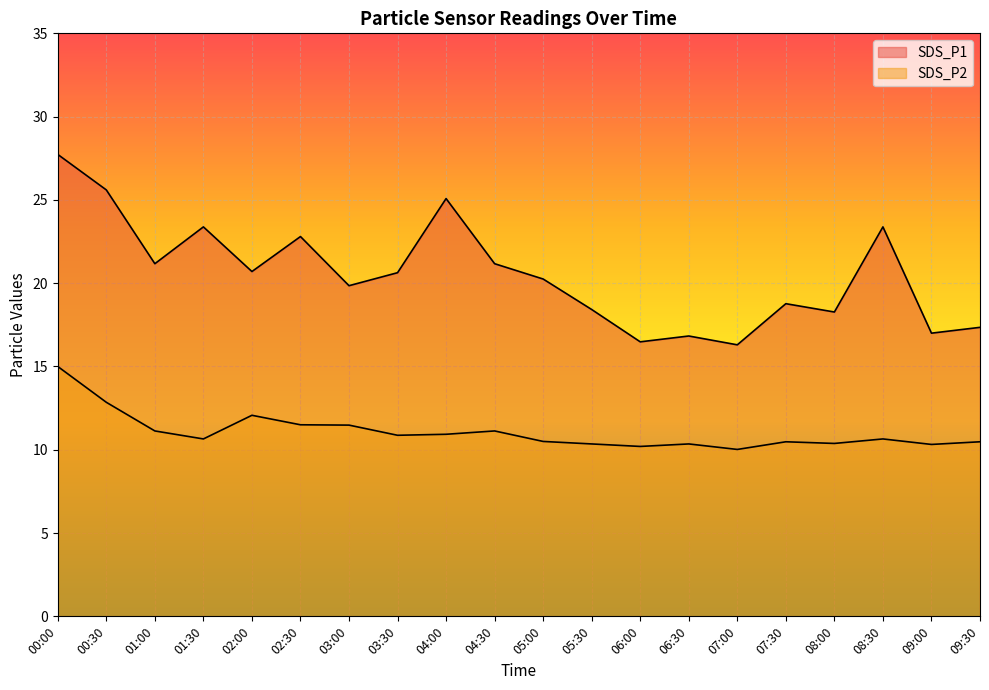

Where is the first local maximum for SDS_P2?

02:00